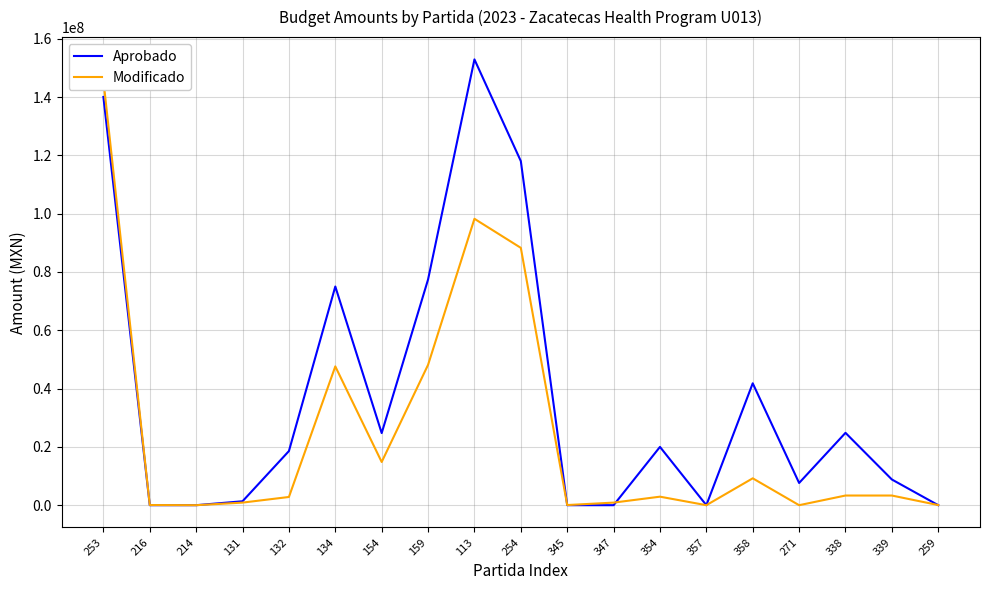

Where is the first local minimum for Modificado?

214